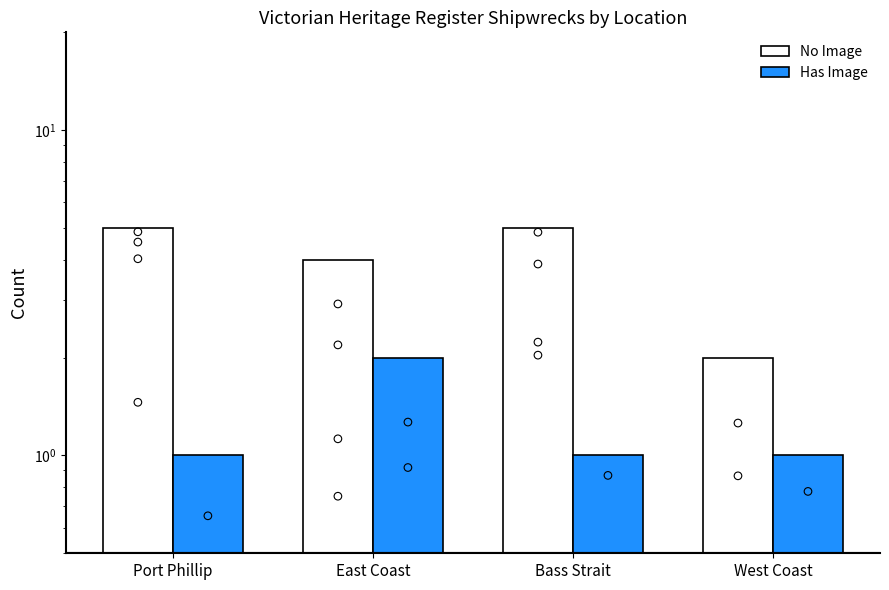

Which series has the largest total across all categories?

No Image